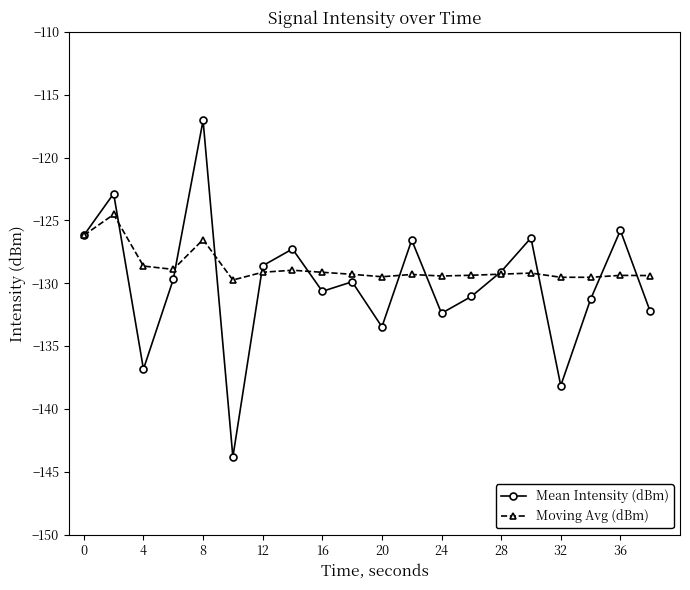

What is the sum of all Mean Intensity (dBm) values?

-2599.4